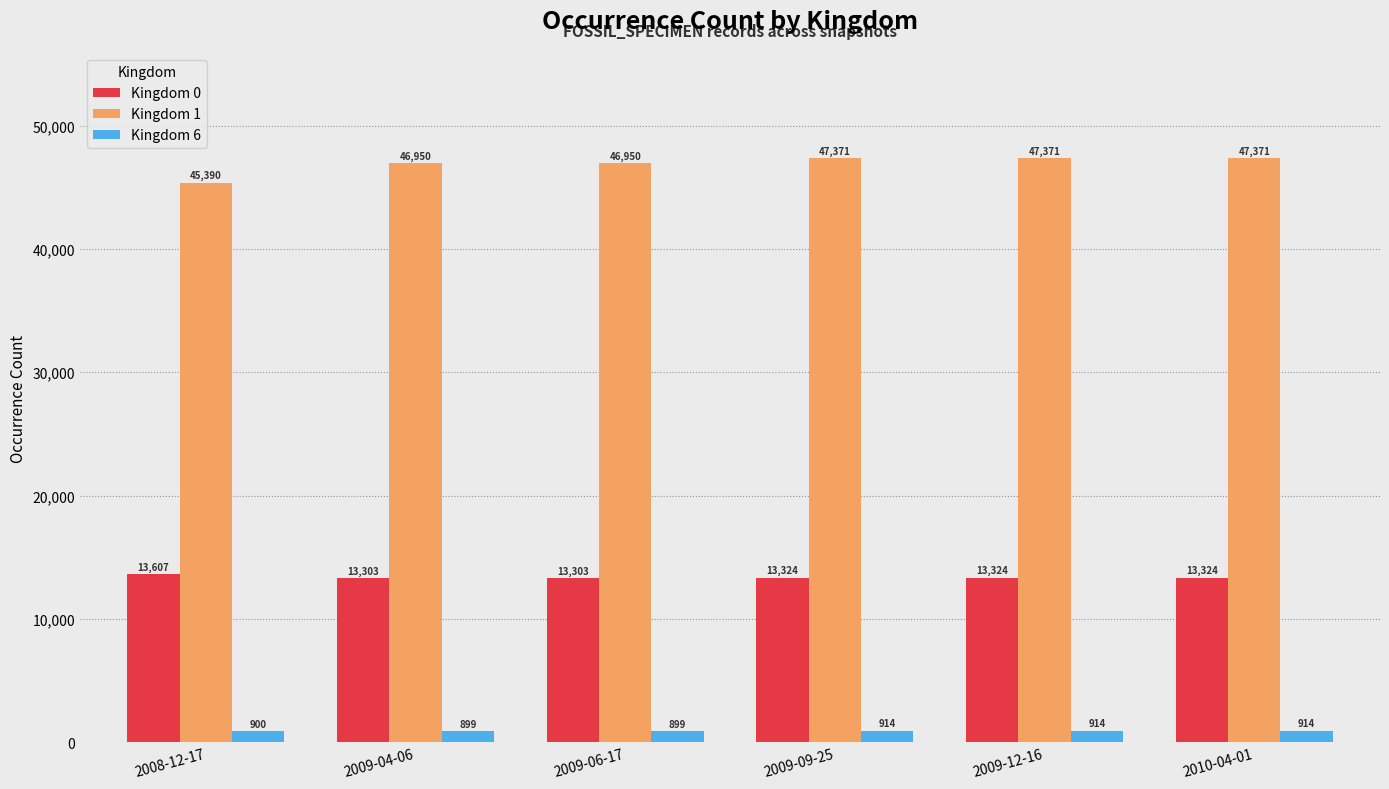

Rank the series by their average value, from lowest to highest.

Kingdom 6, Kingdom 0, Kingdom 1